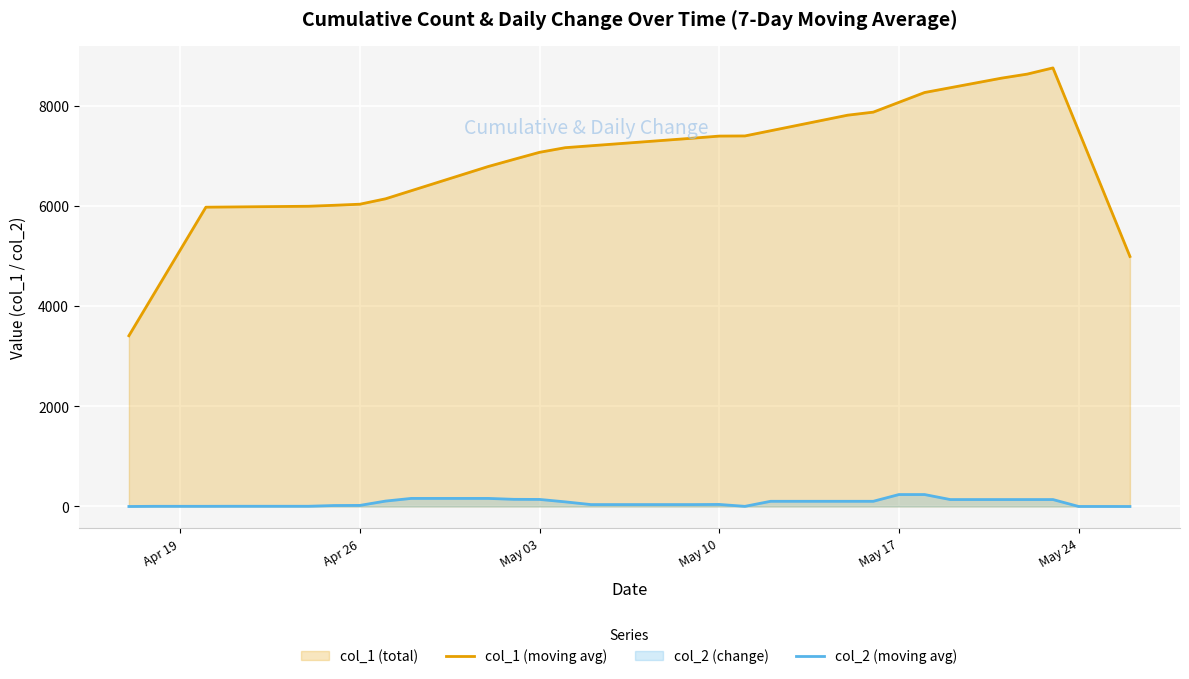

Which series has the largest total across all categories?

col_1 (moving avg)